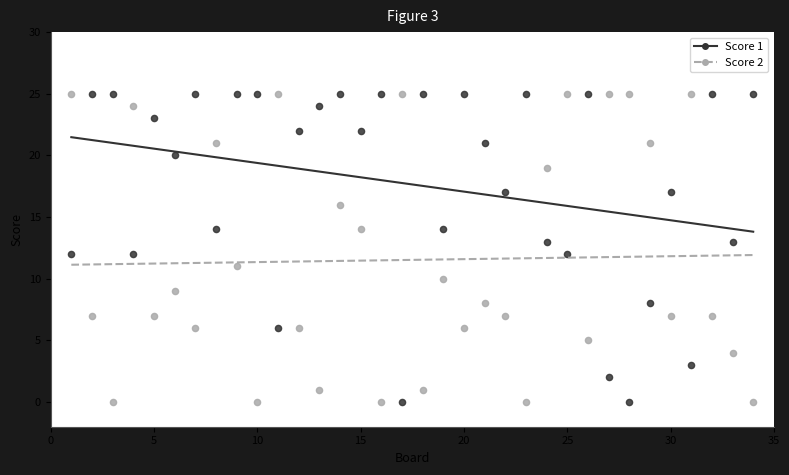

What are all the series names shown in the legend?

Score 1, Score 2